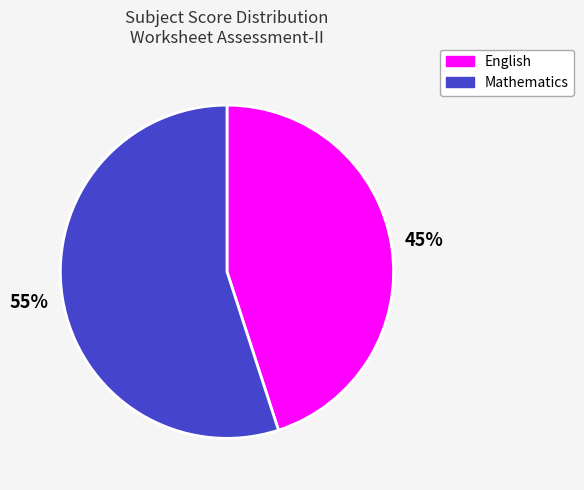

Which category has the biggest portion of the pie?

Mathematics